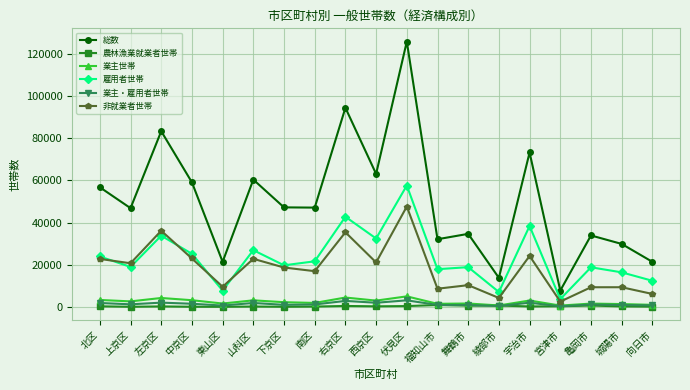

At which category does the chart reach its peak across all series?

伏見区